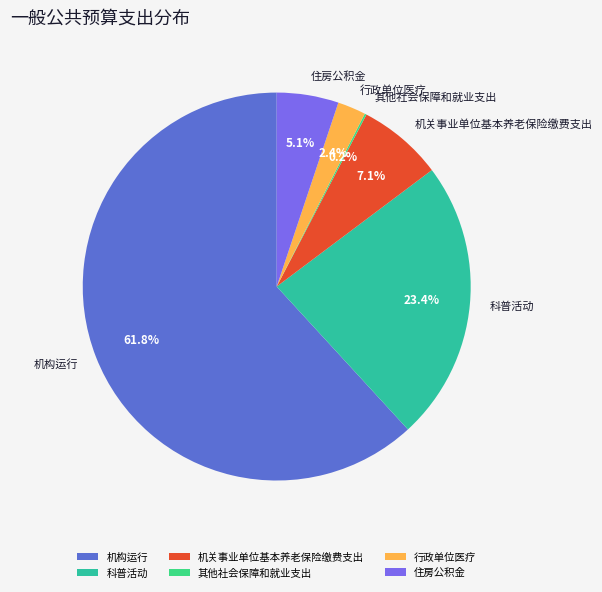

Do 机关事业单位基本养老保险缴费支出 and 行政单位医疗 together represent more than half of the pie?

No